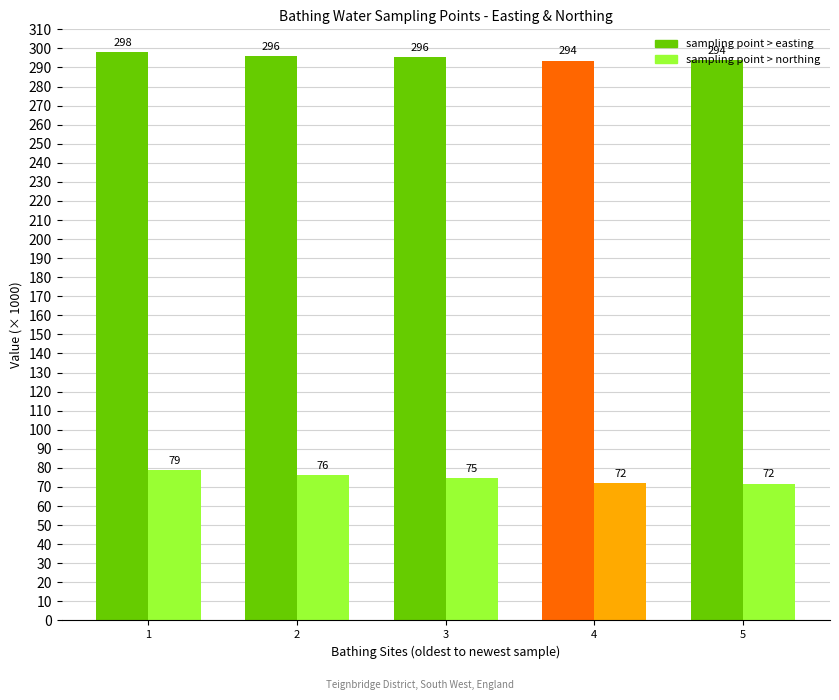

Read the sampling point > northing value at 3.

74.6